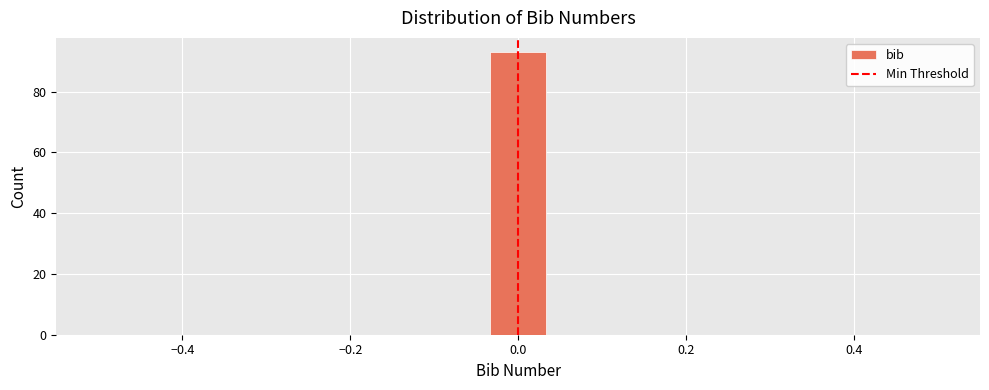

Around what value on the x-axis is the tallest bar? Give the approximate position of its centre, as read against the axis.

0.00